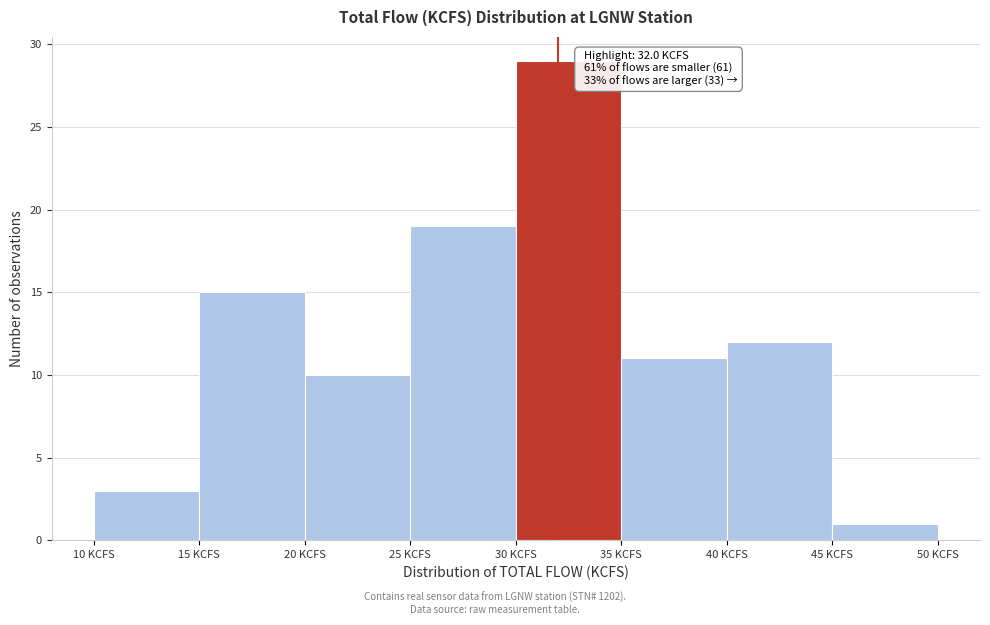

Which range on the x-axis has the tallest bar?

30 to 35